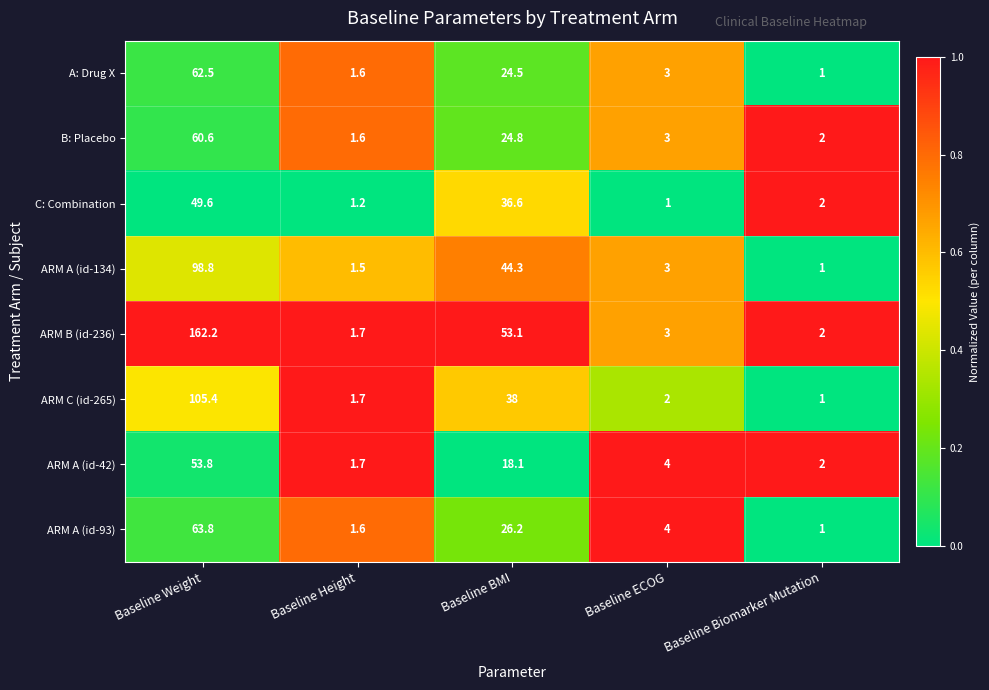

What is the sum of all ARM A (id-42) values?

79.6